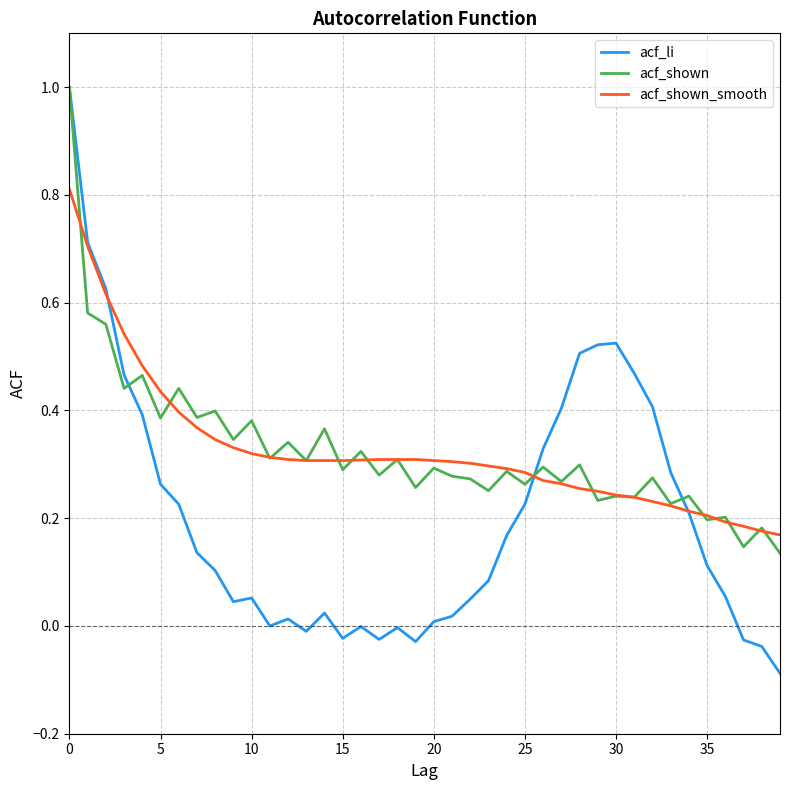

What is the highest value of the acf_shown_smooth series?

0.8